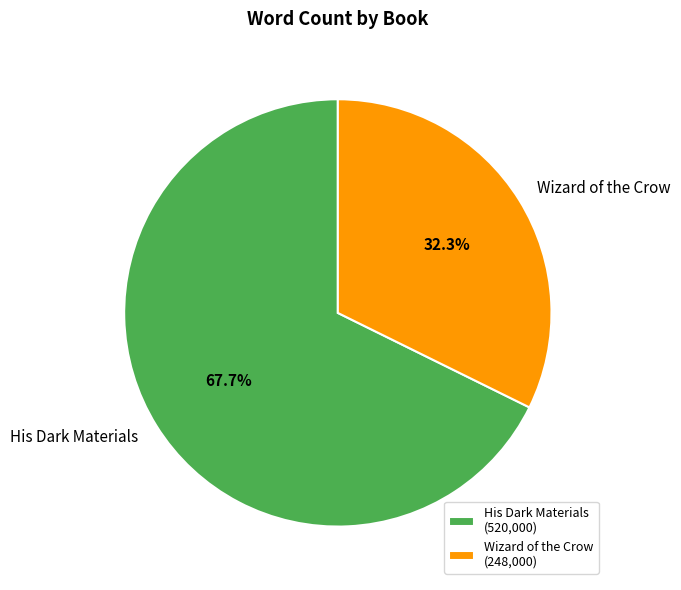

How many slices are in this pie chart?

2